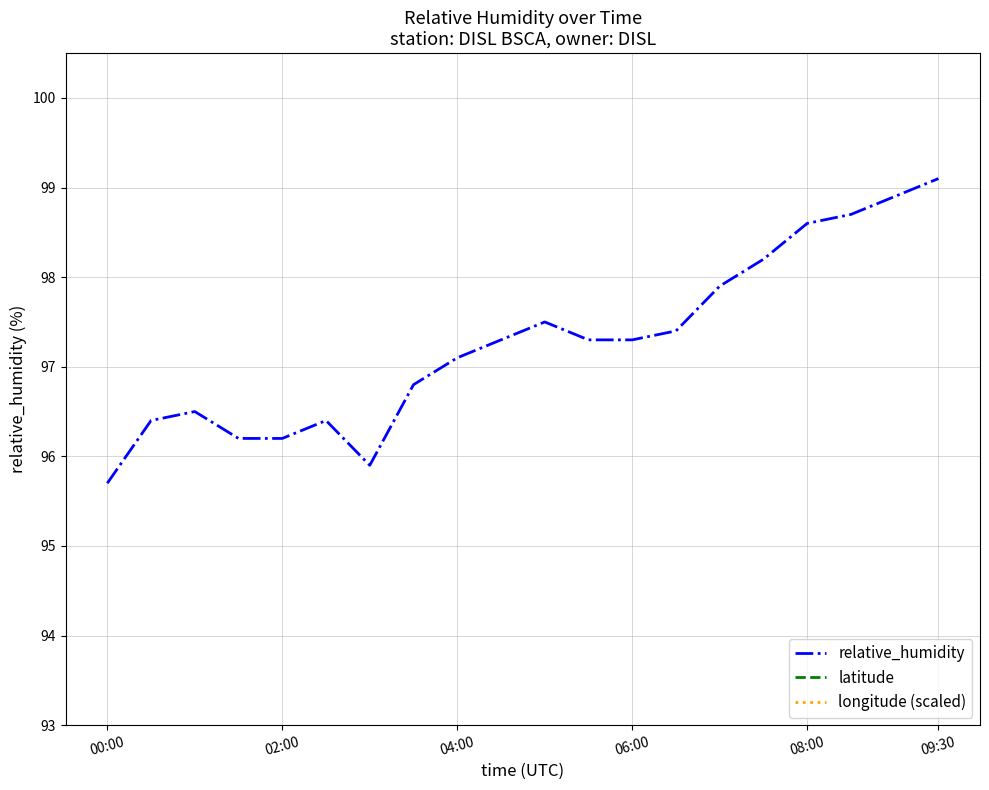

The relative_humidity series shows 98.6 at 08:00. True or false?

True